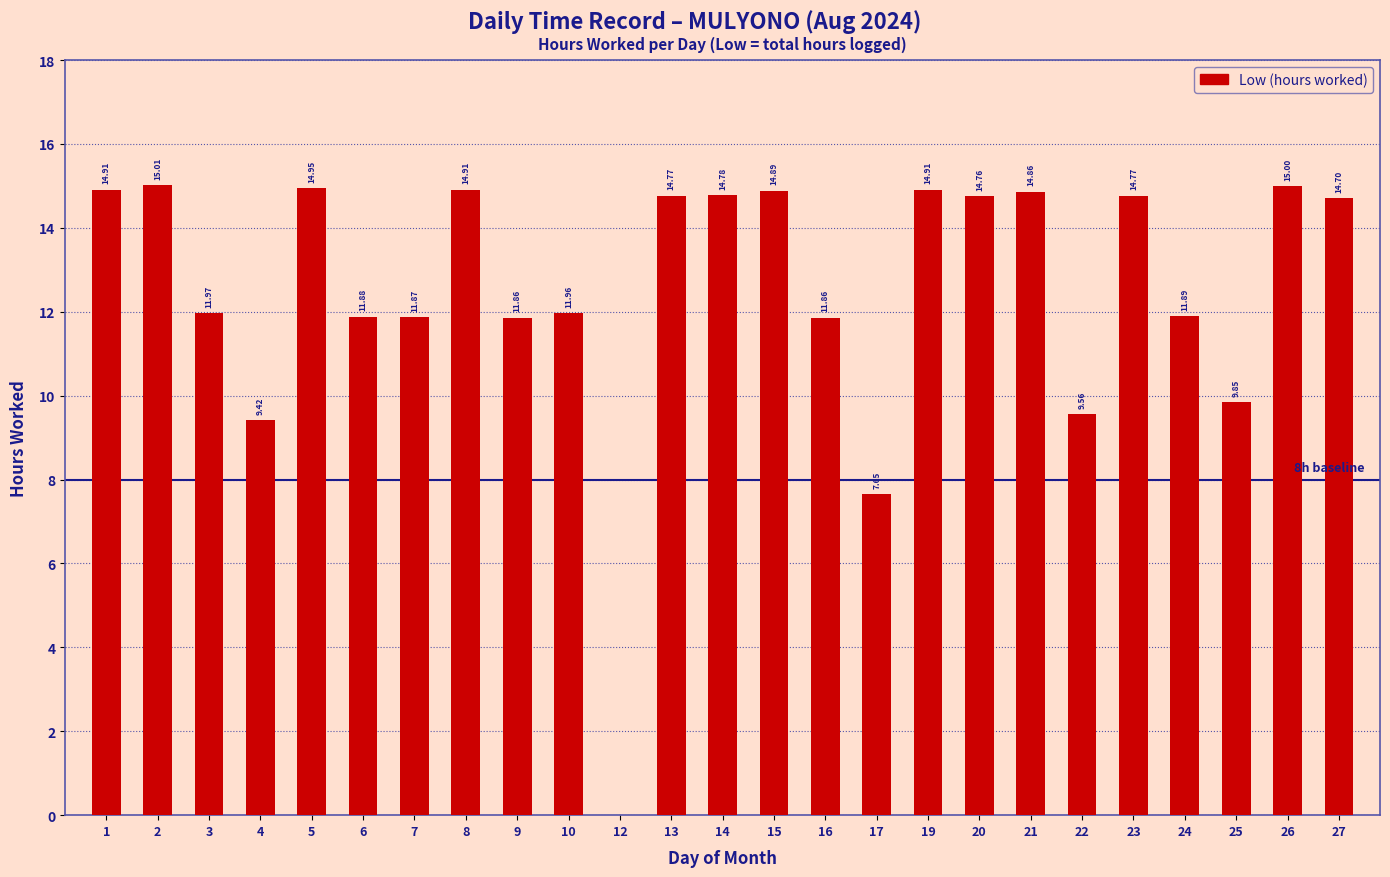

What is the maximum value shown in the chart?

15.0